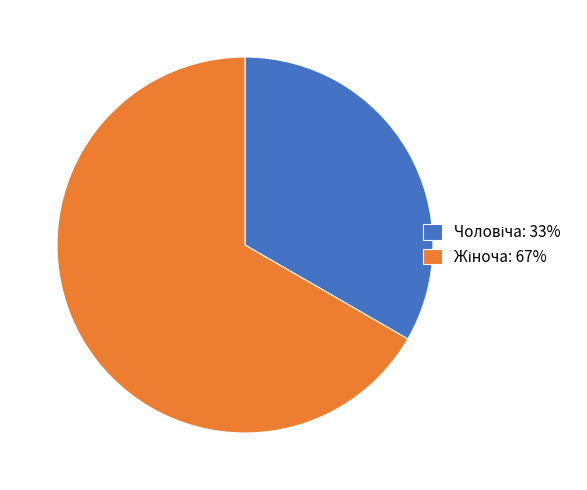

Does any single category account for the majority?

Yes